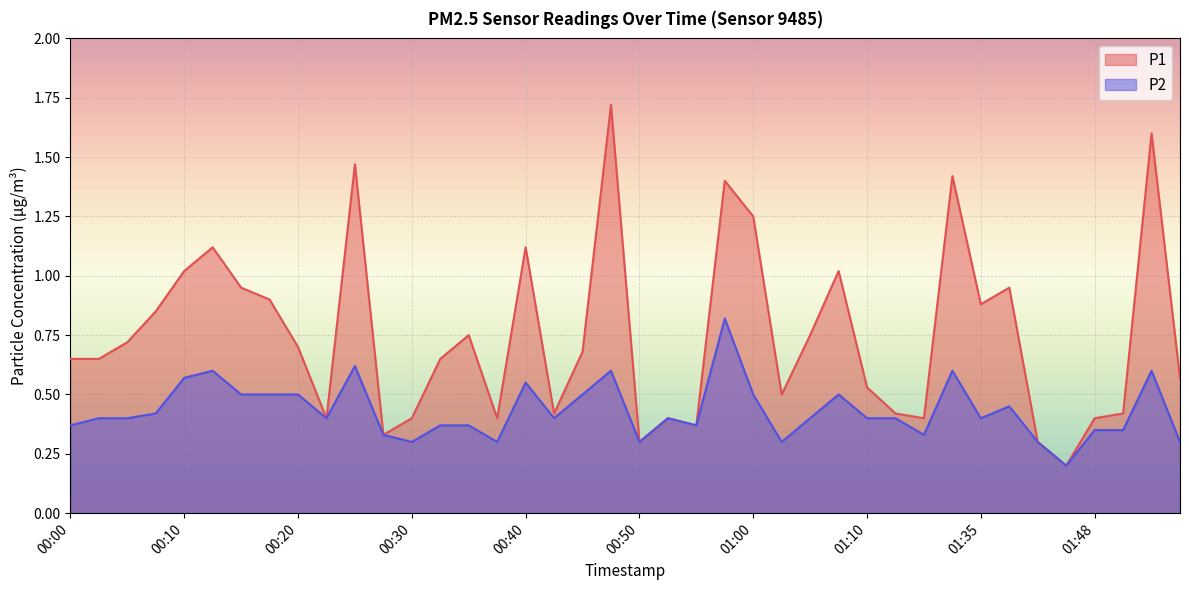

Rank the series by their maximum value, from highest to lowest.

P1, P2